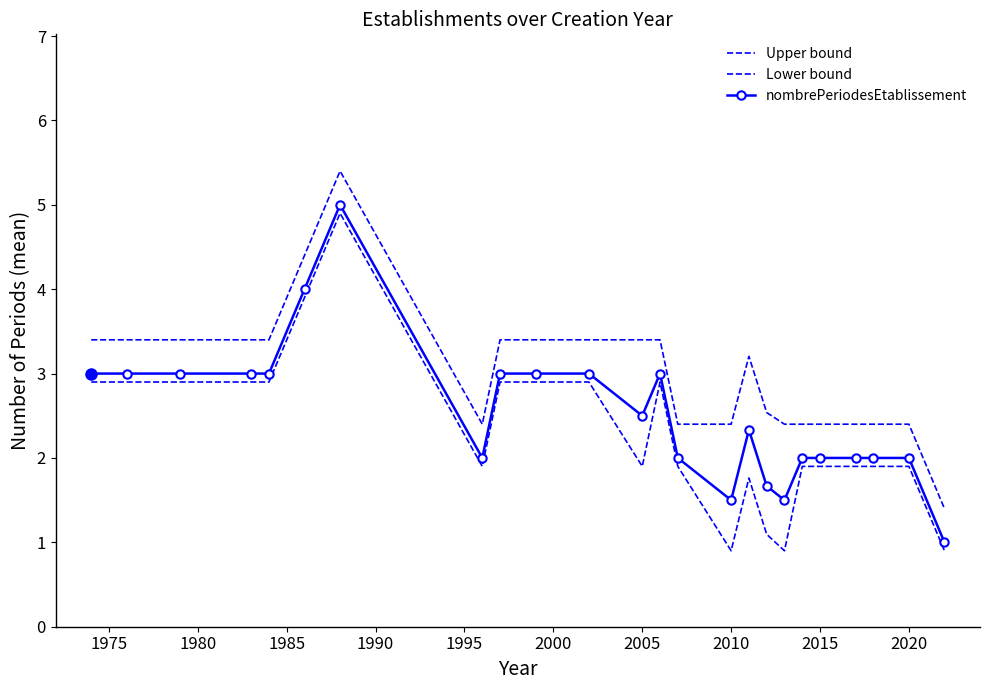

What is the minimum value shown in the chart?

0.9